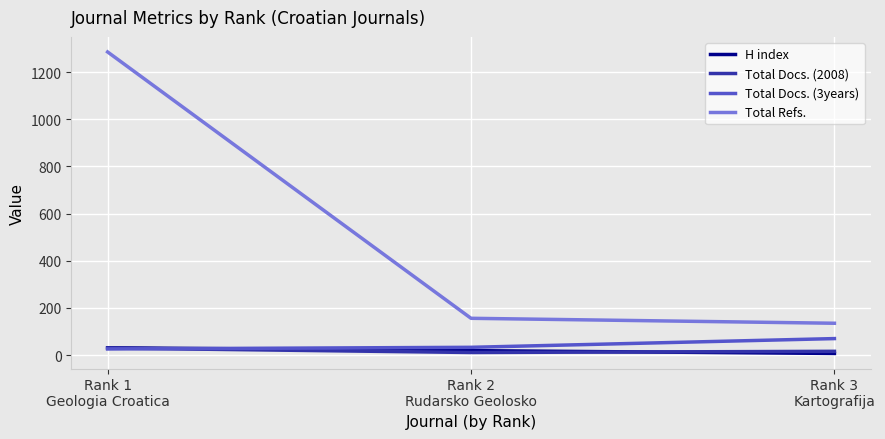

What position from the right is Rank 2
Rudarsko Geolosko?

2